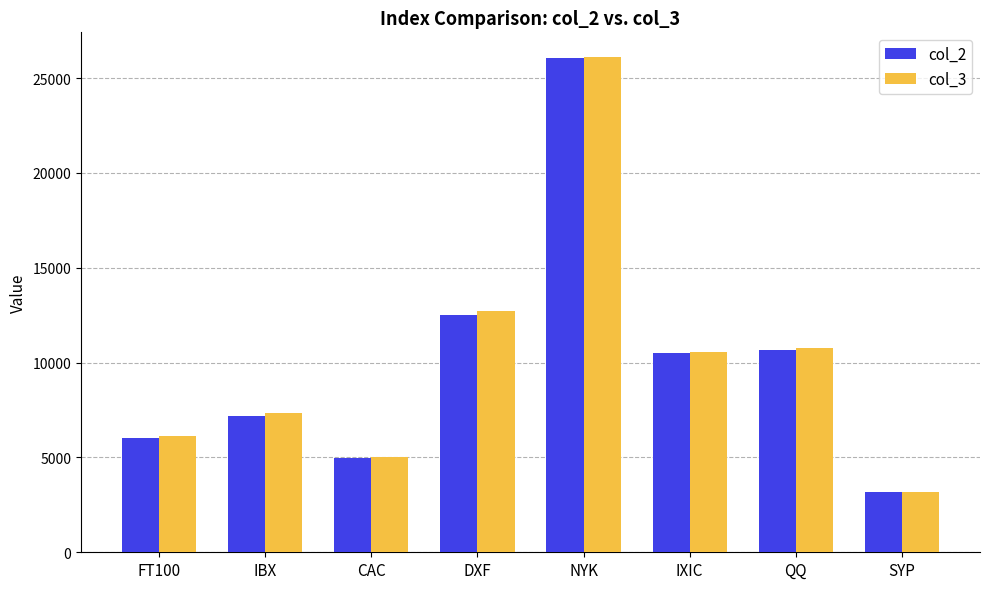

At which category is the sum across all series the highest?

NYK